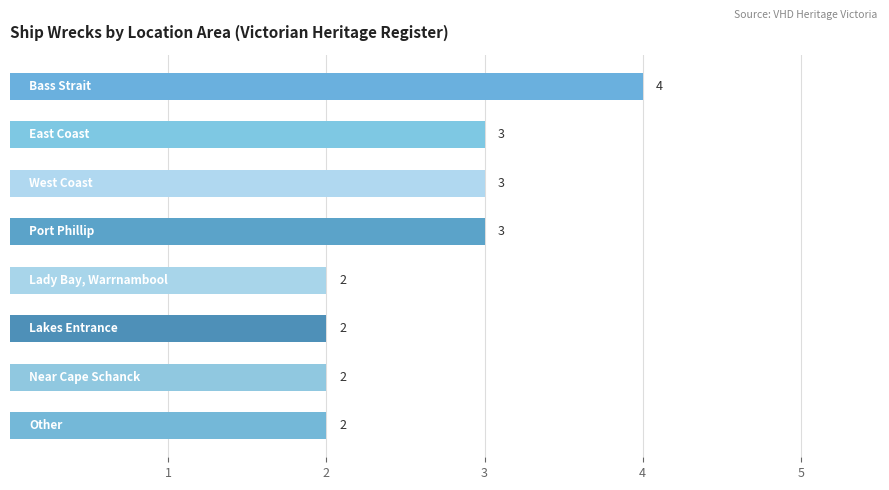

What is the average value?

3